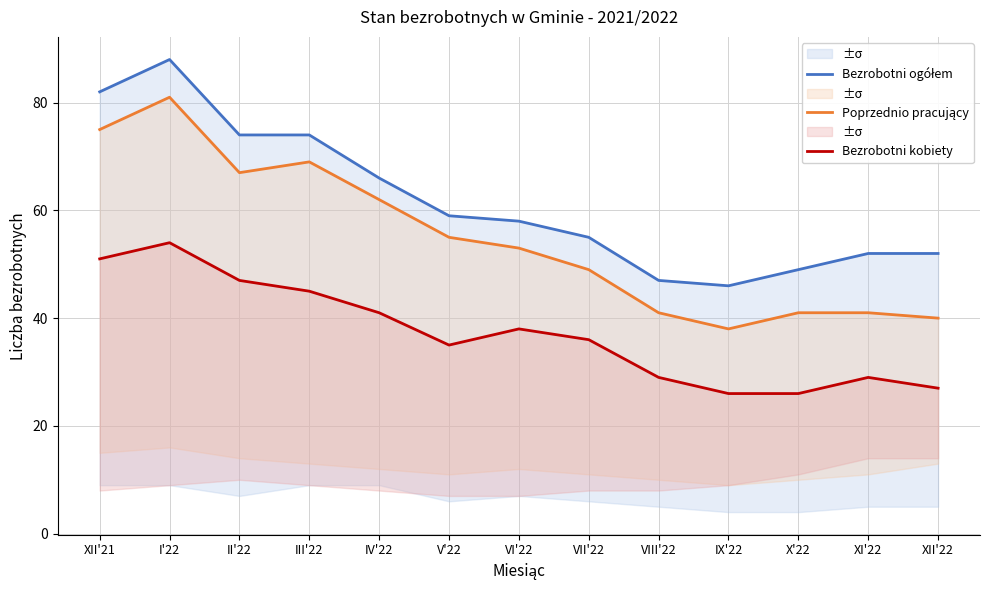

How many values in the Poprzednio pracujący series exceed 53?

6